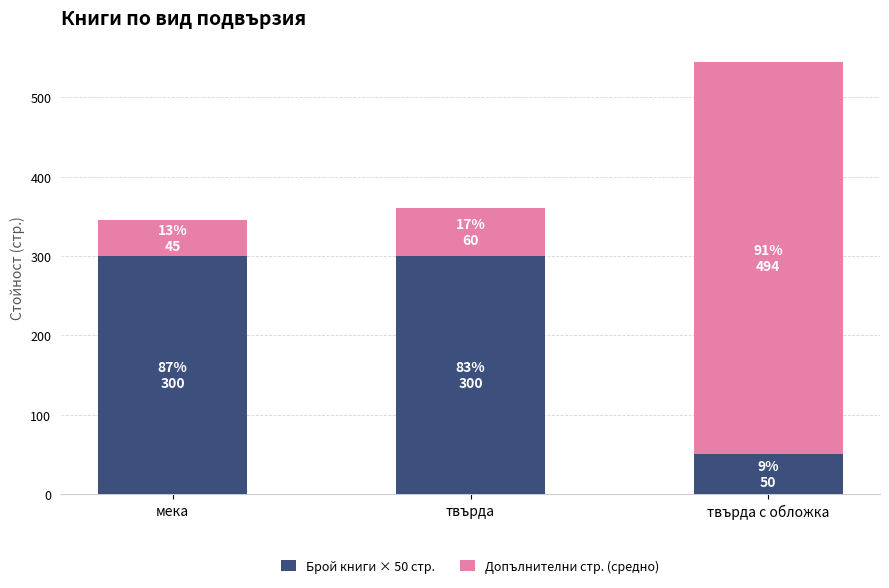

What is the difference between the Брой книги × 50 стр. values at мека and твърда с обложка?

250.0